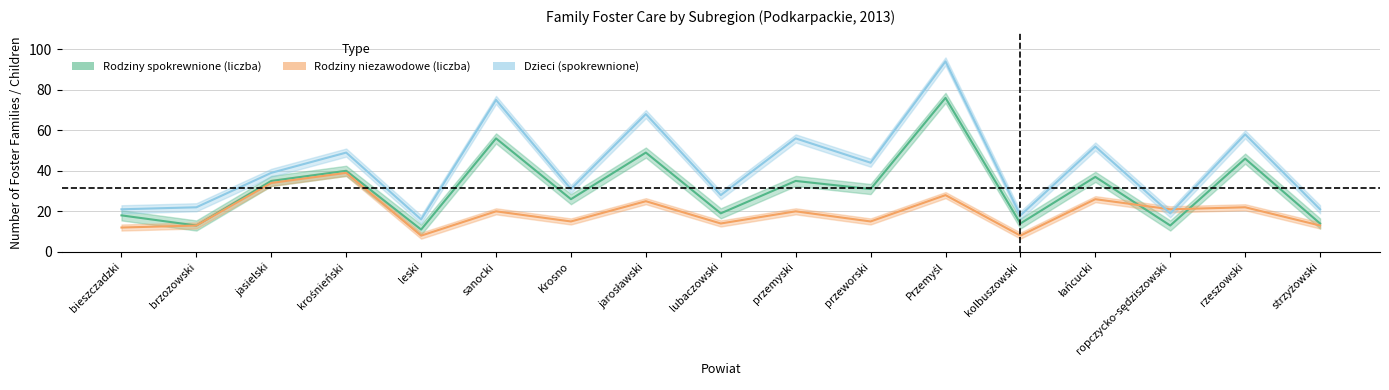

Which category has the highest value across all series?

Przemyśl